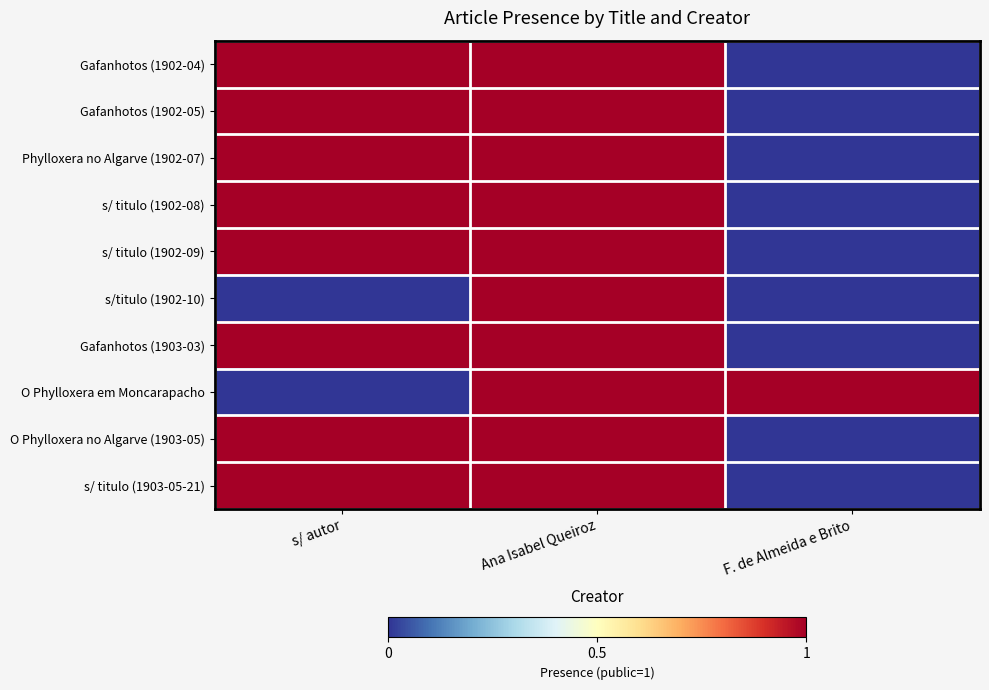

What is the total value across all series at F. de Almeida e Brito?

1